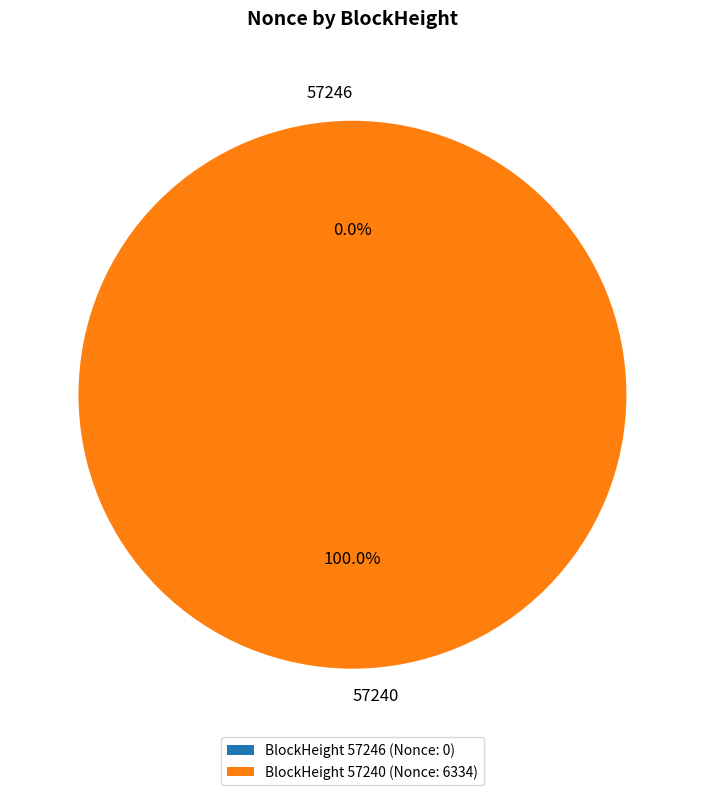

What is the change in value from 57246 to 57240?

+6334